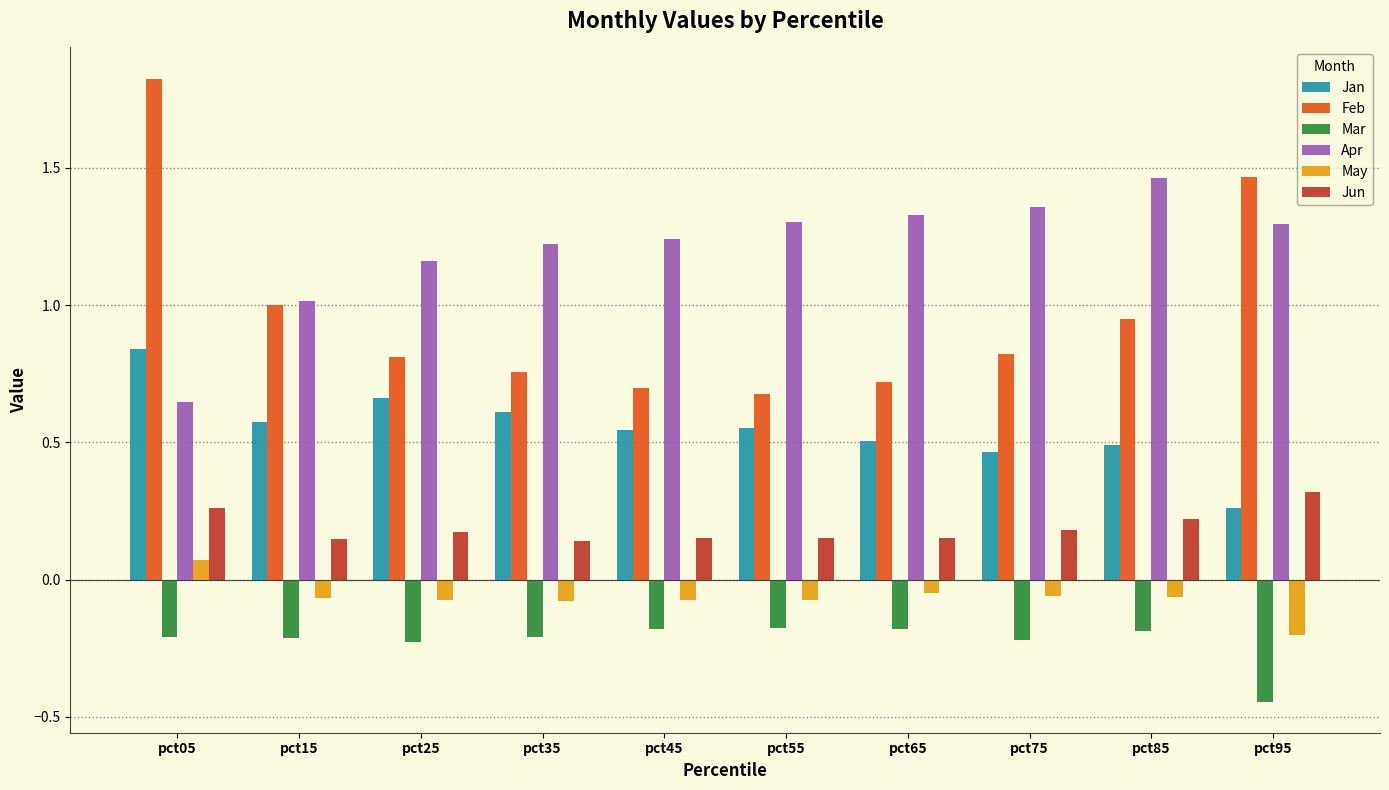

Is the value of Apr at pct15 greater than the value of Jan at pct15?

Yes